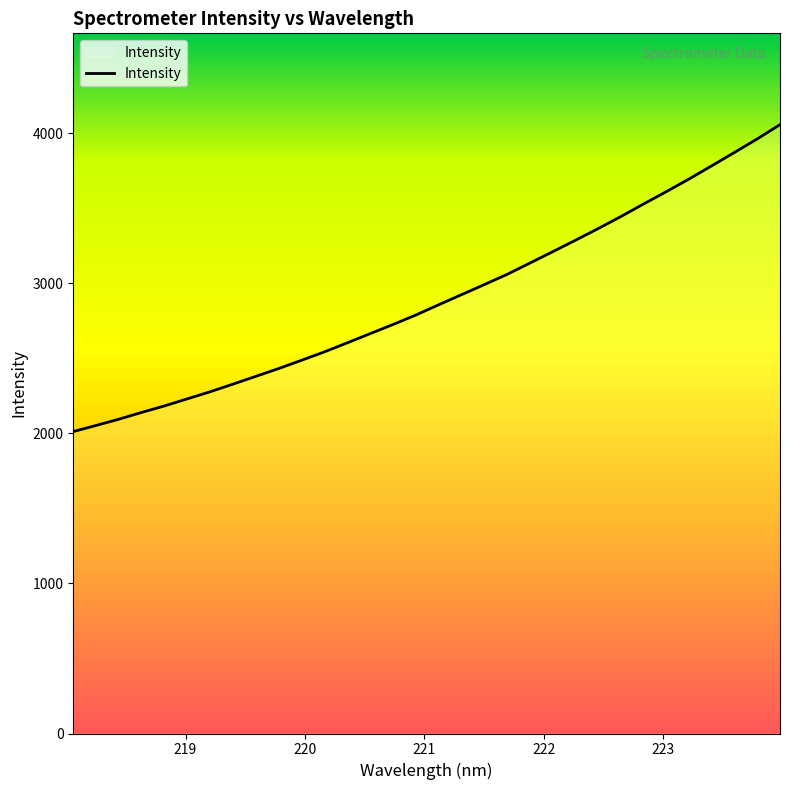

Reading left to right, extract all data points from this chart.

2011.3	2052.0	2093.7	2138.9	2182.2	2229.3	2276.6	2327.3	2379.1	2430.9	2485.9	2541.7	2601.8	2662.8	2723.5	2786.3	2854.6	2921.7	2988.9	3056.9	3132.1	3207.7	3284.2	3362.0	3442.4	3526.5	3608.7	3693.2	3781.3	3870.5	3960.6	4055.7